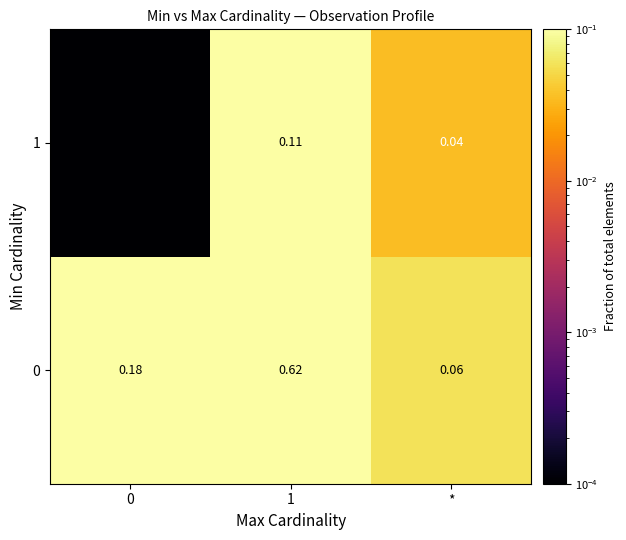

At which category is the sum across all series the highest?

1